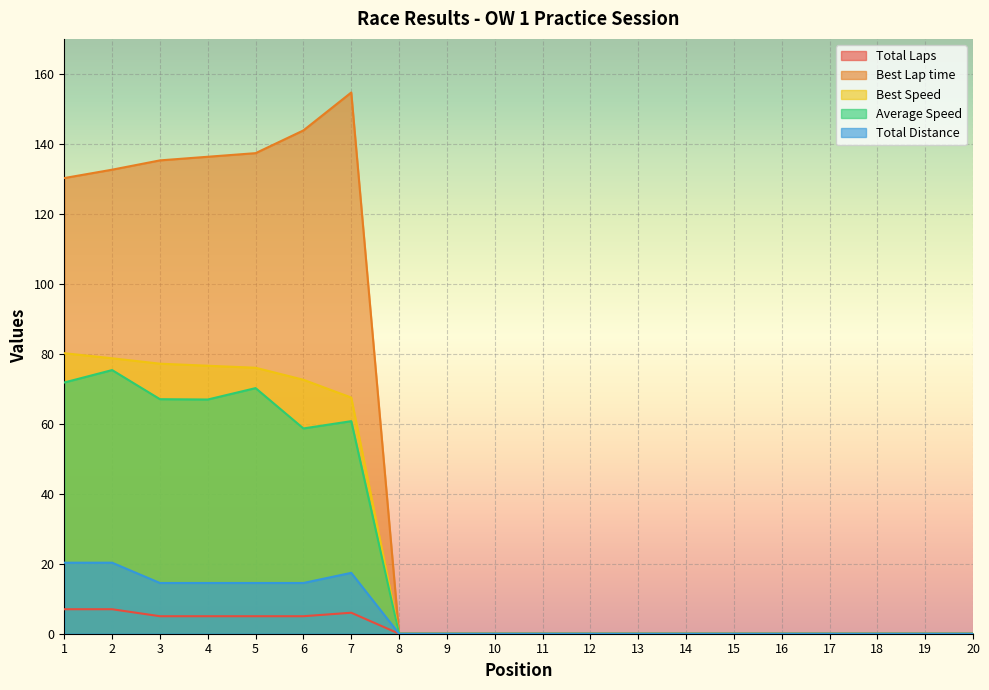

Between 20 and 7, which is larger?

7